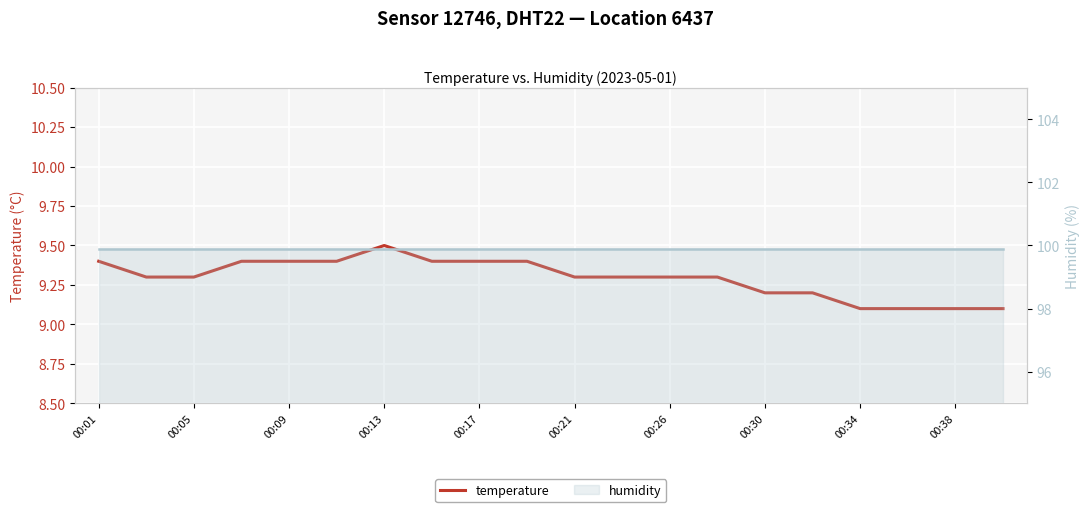

True or false: temperature and humidity intersect in this chart.

False